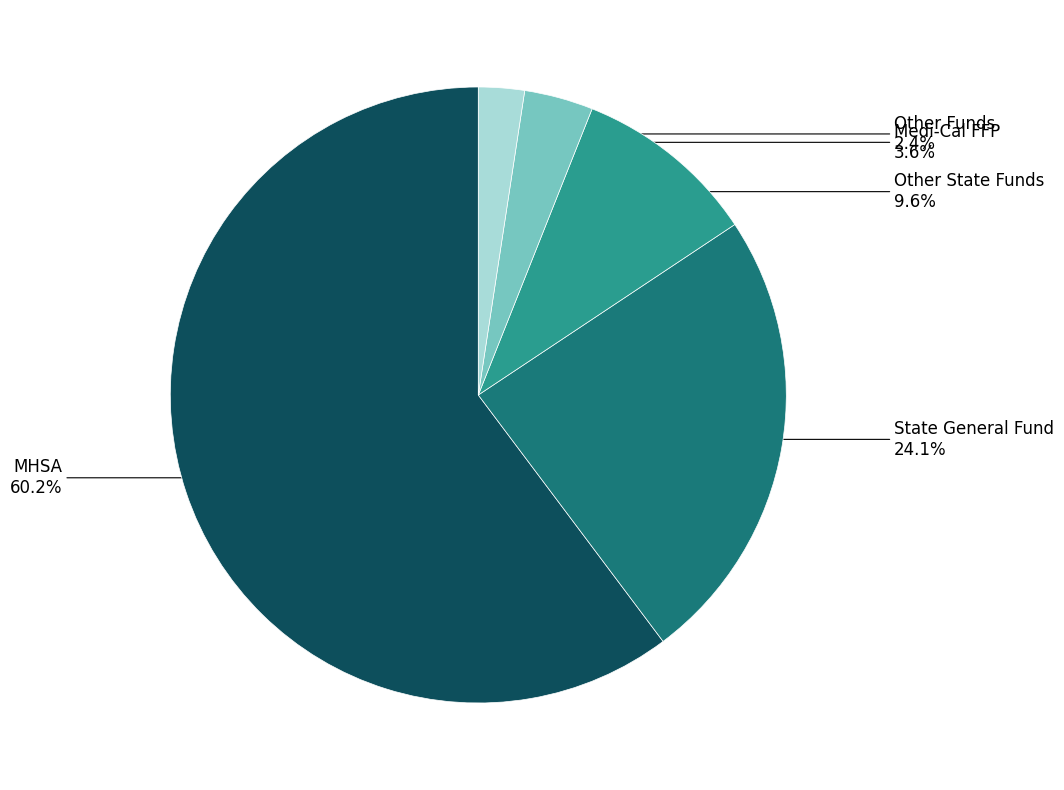

To the nearest percent, what portion does MHSA represent?

60%